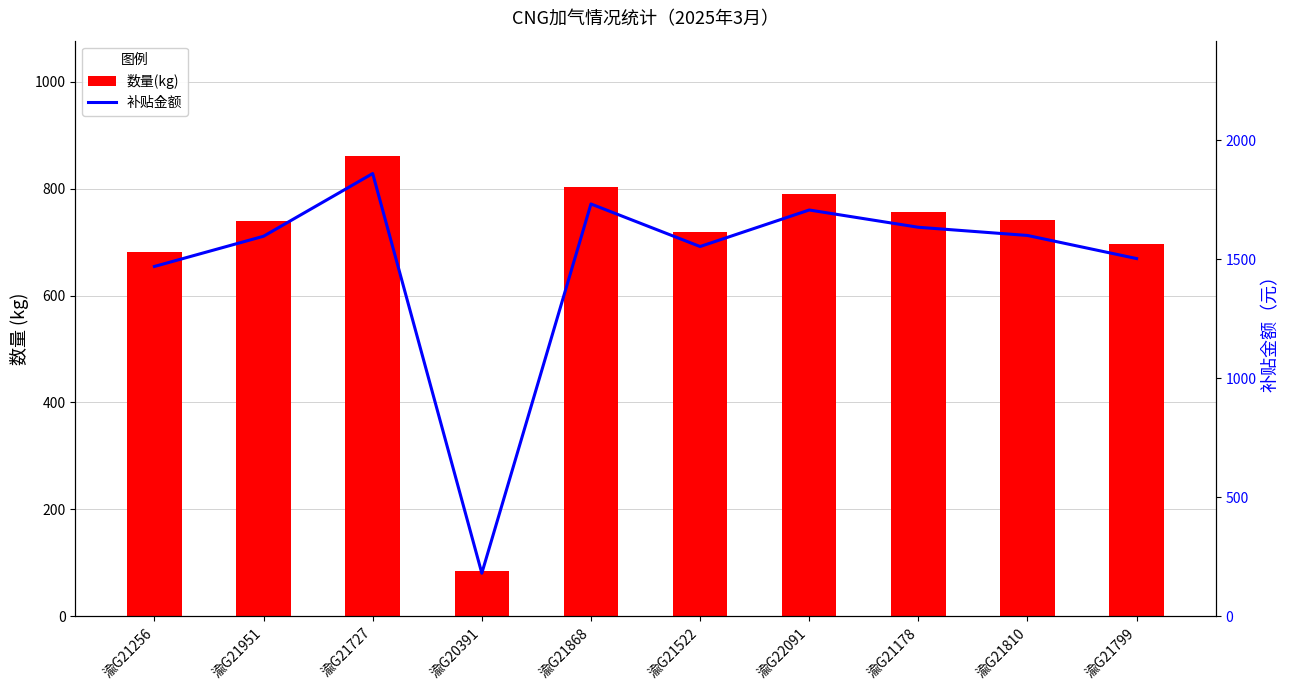

What is the smallest value displayed?

84.1